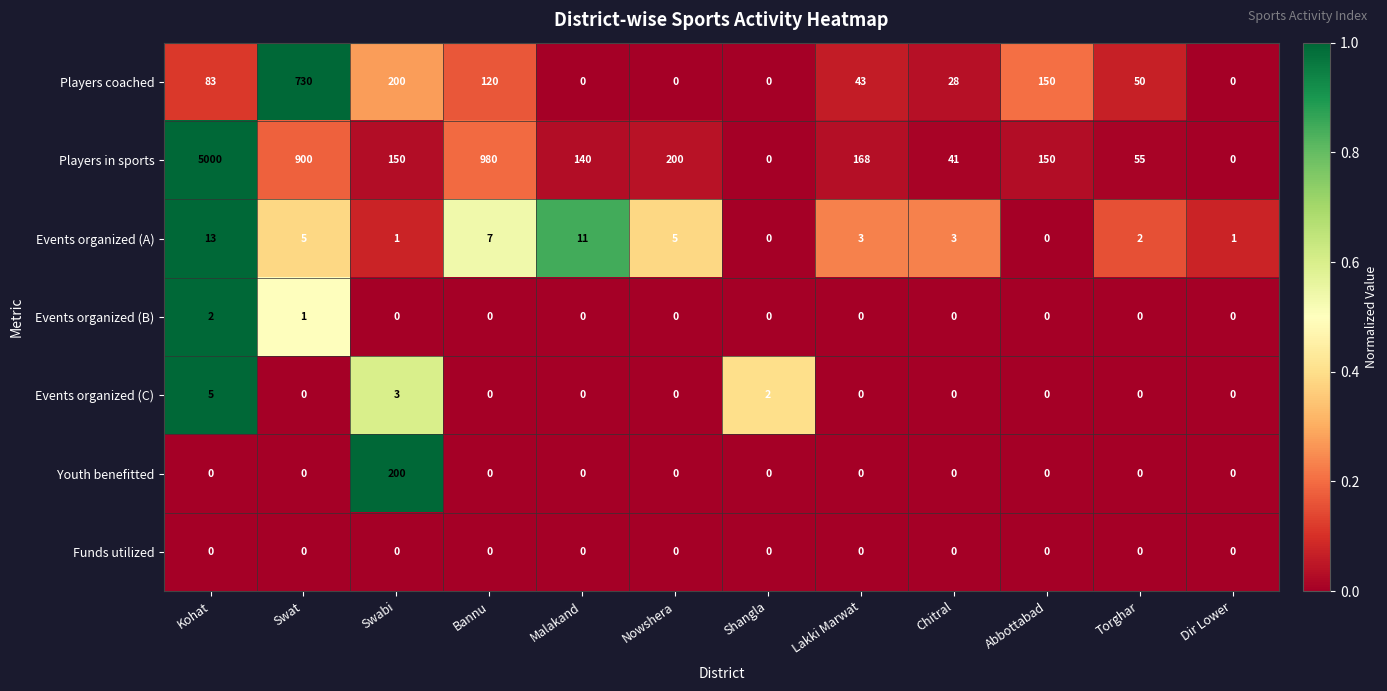

At which category is the sum across all series the highest?

Kohat